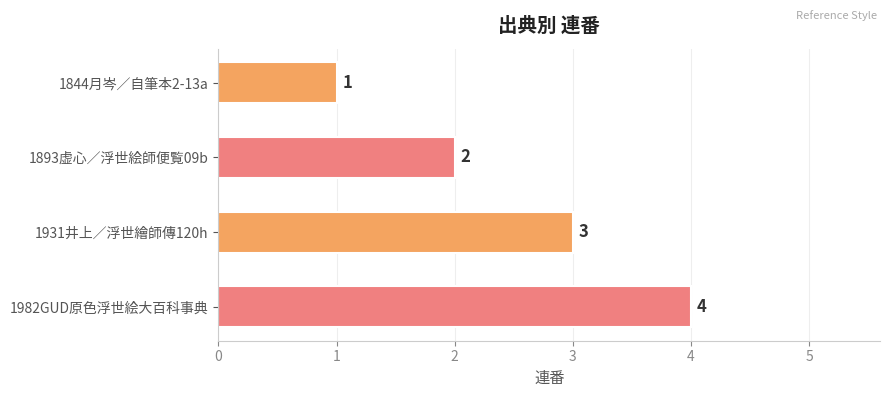

What is the sum of all values?

10